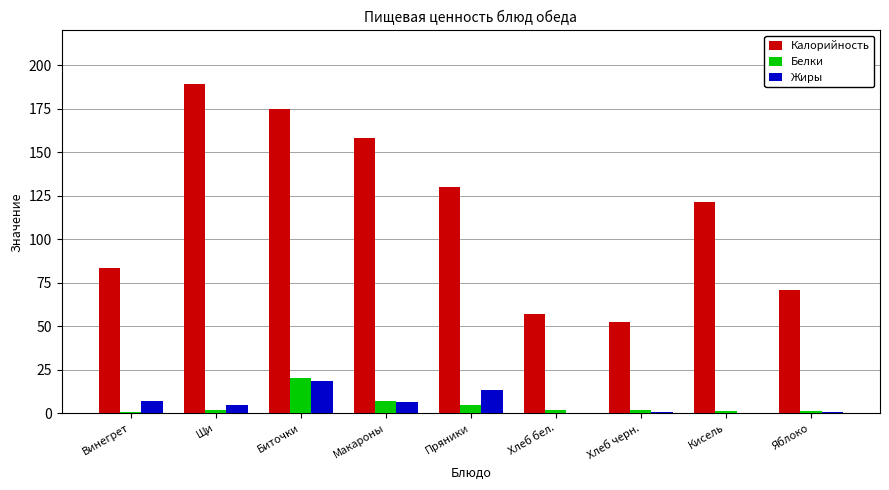

Is the value of Калорийность at Кисель greater than the value of Жиры at Яблоко?

Yes